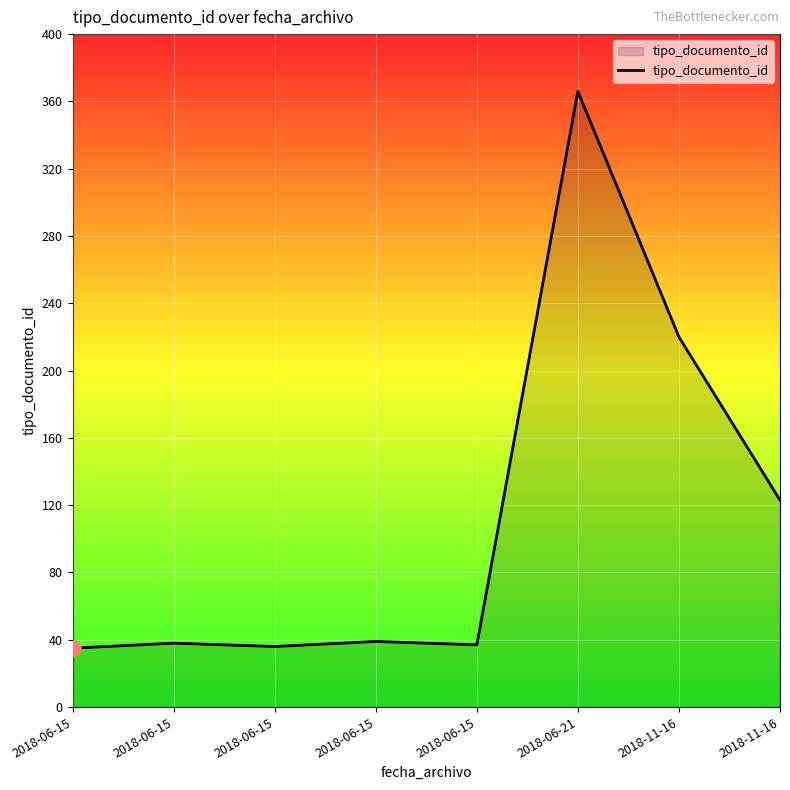

How many series are shown in this chart?

1